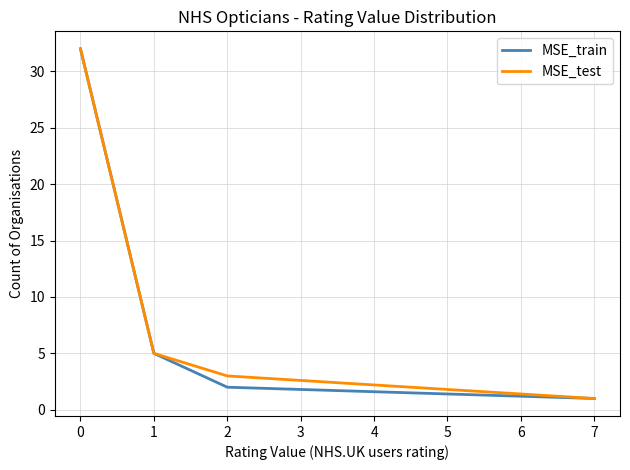

True or false: MSE_test has a value of 22 at 0.

False